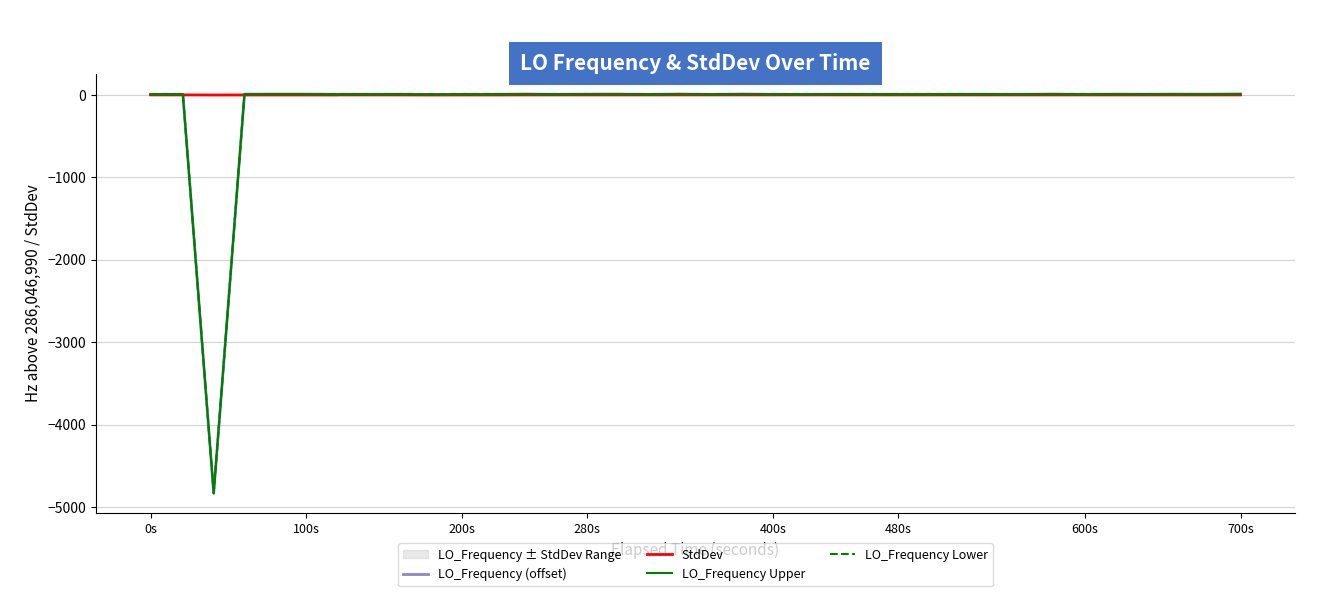

What is the minimum value for LO_Frequency (offset)?

-4830.2